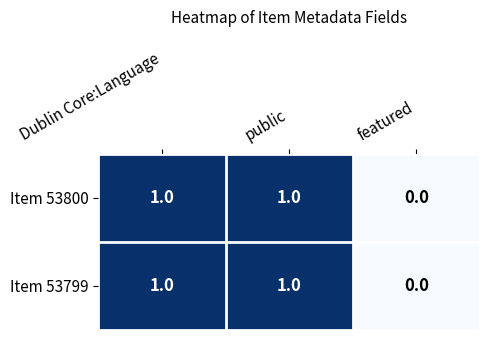

Is the value of Item 53799 at featured greater than the value of Item 53800 at public?

No